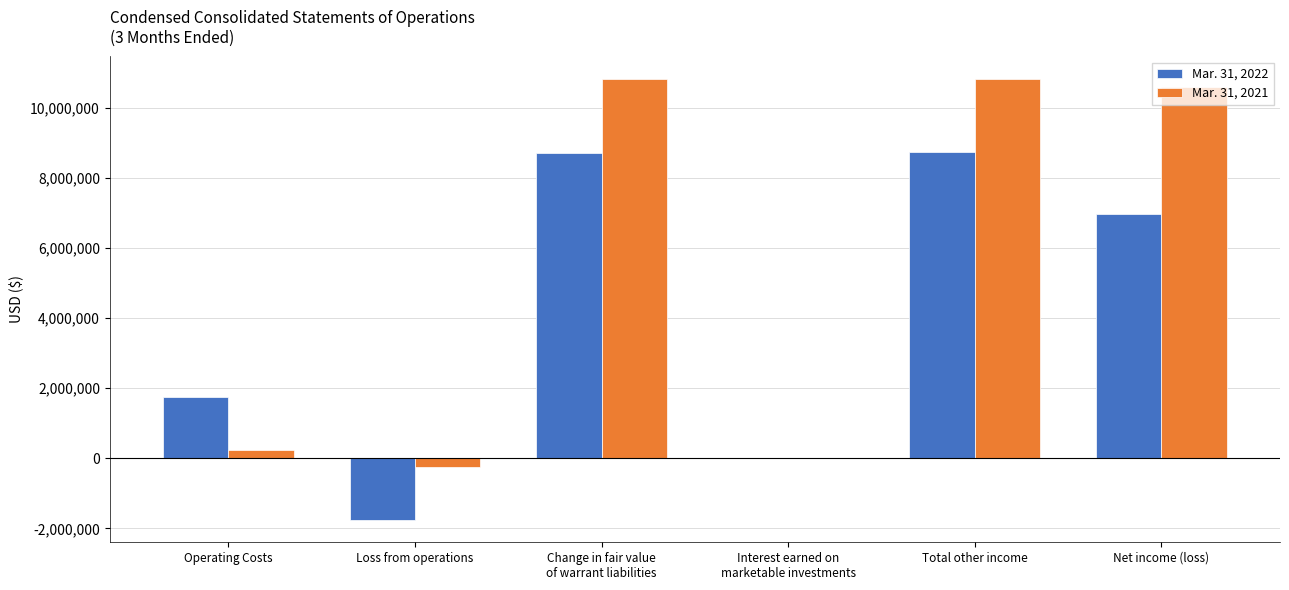

Which series has the largest range (max minus min)?

Mar. 31, 2021